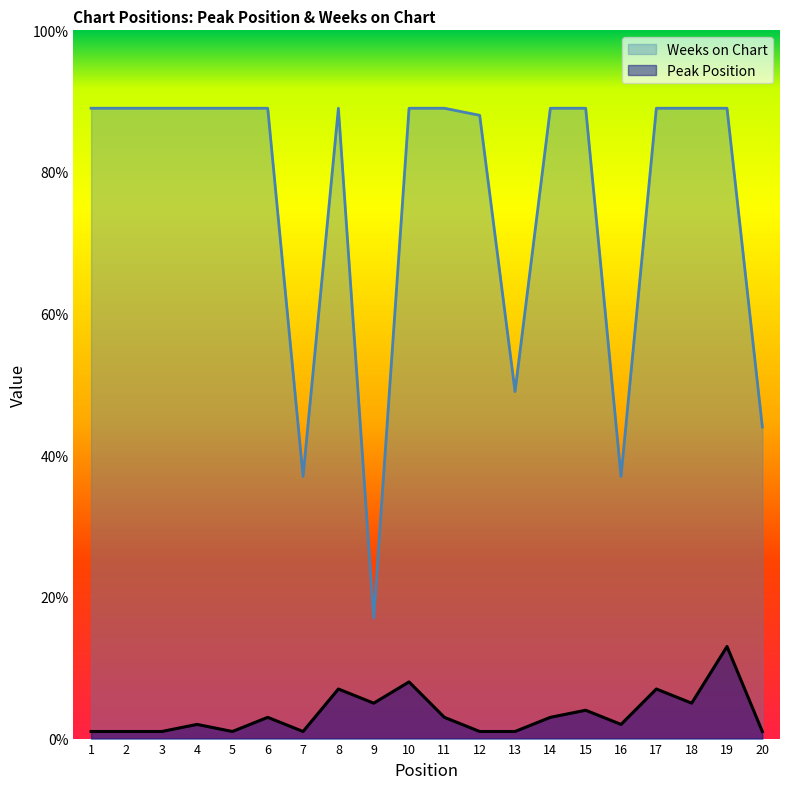

Does the chart display data point markers on the line(s)?

No